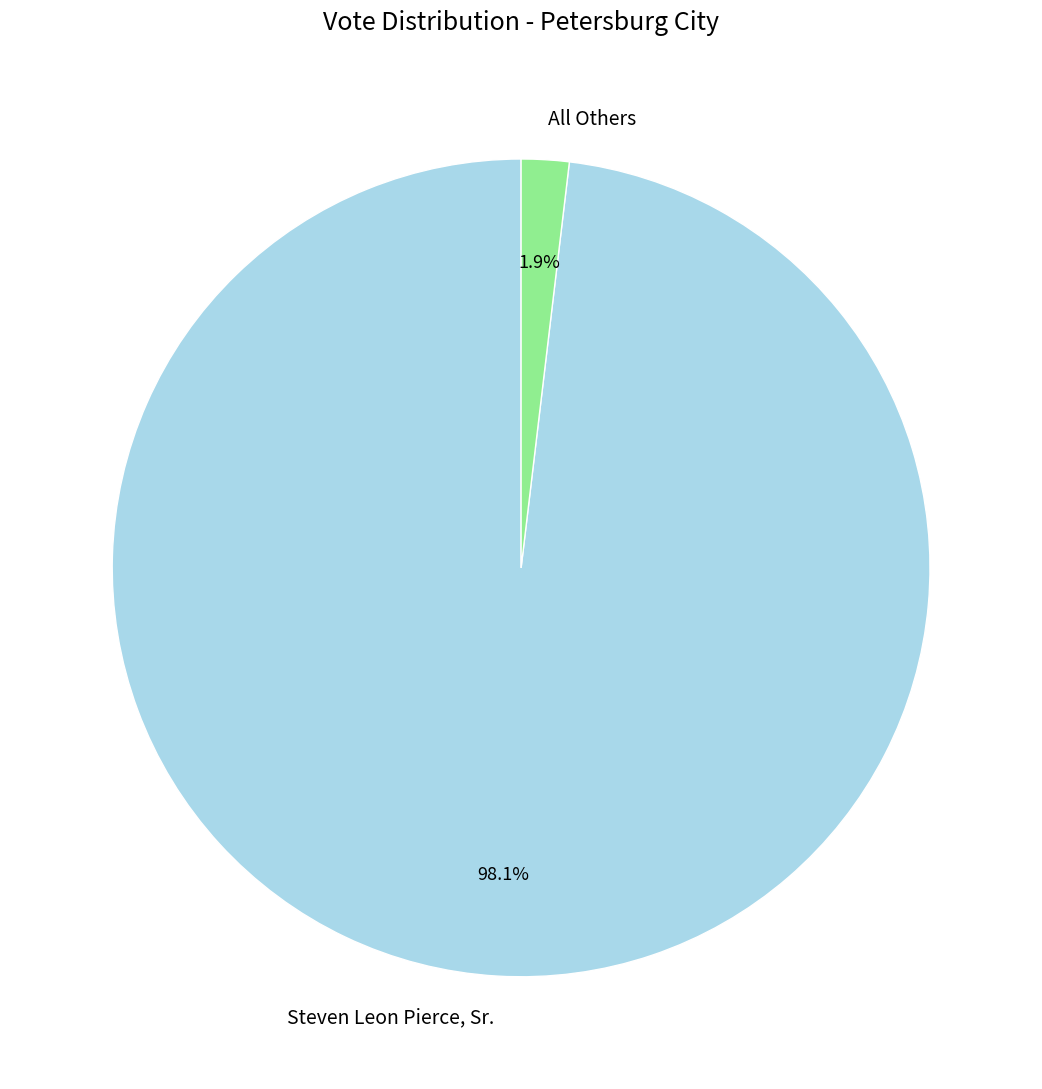

To the nearest percent, what is the average slice percentage?

50%